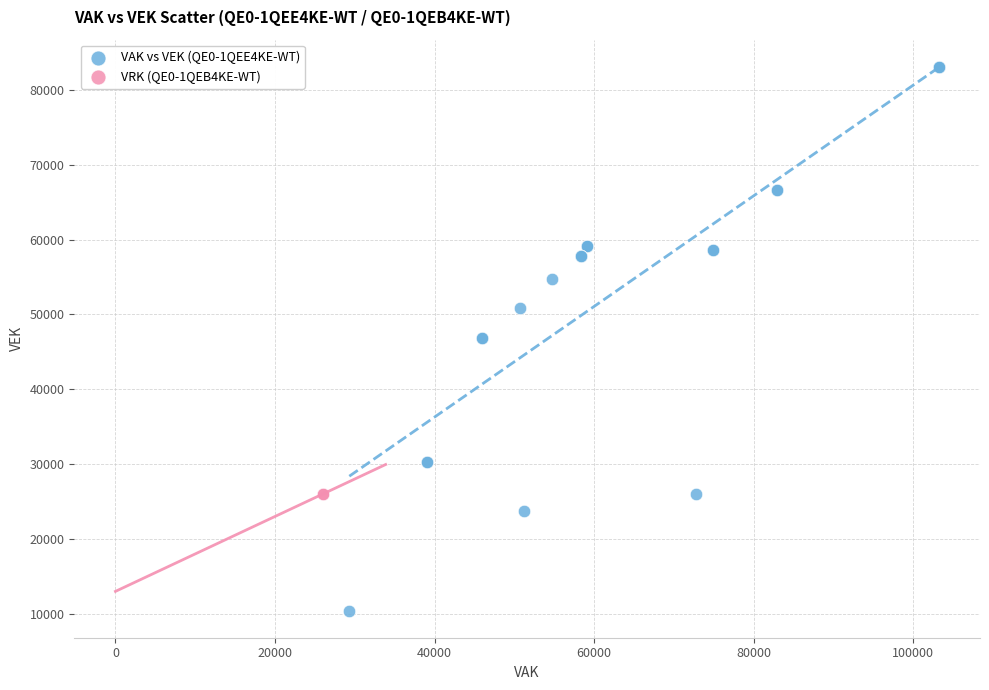

What are all the series names shown in the legend?

VAK vs VEK (QE0-1QEE4KE-WT), VRK (QE0-1QEB4KE-WT)